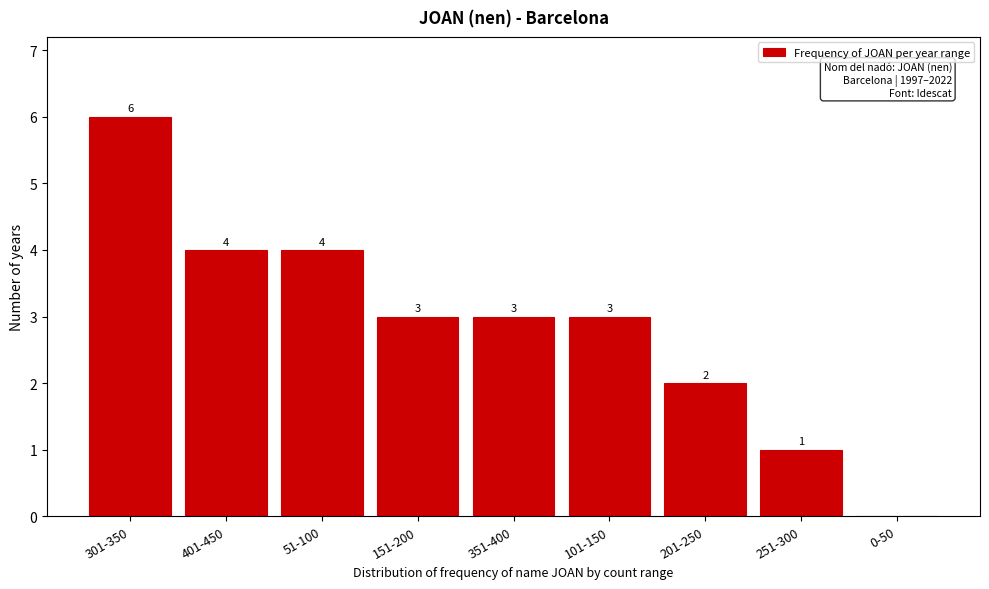

Reading right to left, list all the values displayed in this chart.

0-50=0	251-300=1	201-250=2	101-150=3	351-400=3	151-200=3	51-100=4	401-450=4	301-350=6